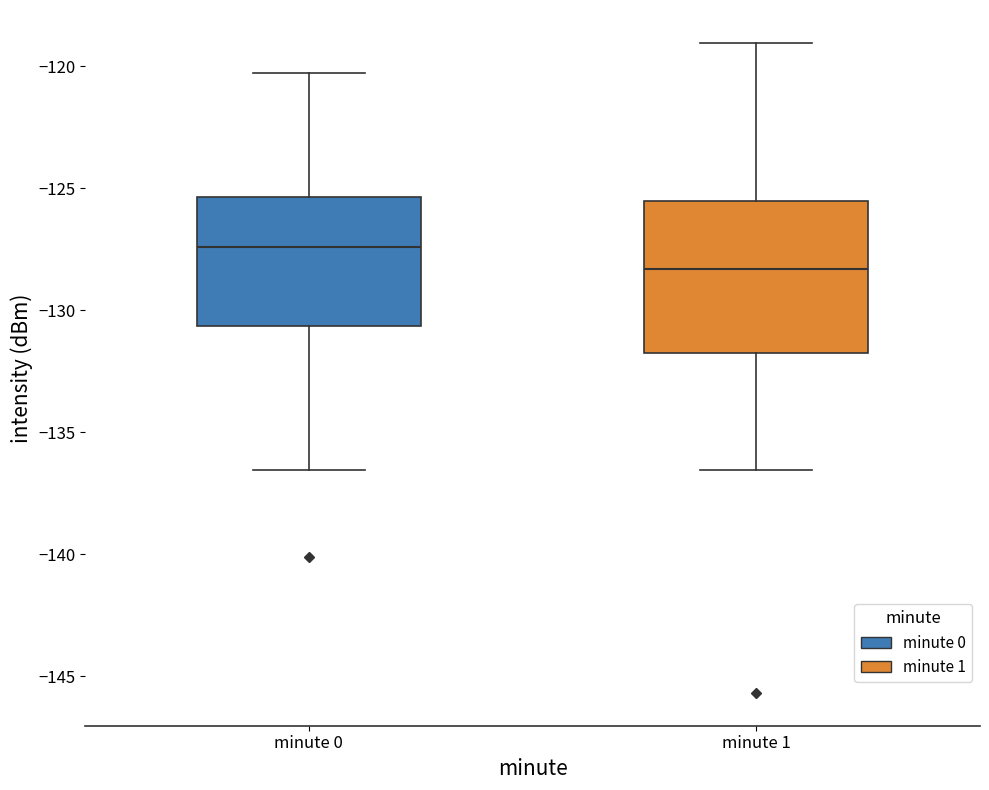

Which box's median line is the lowest?

minute 1